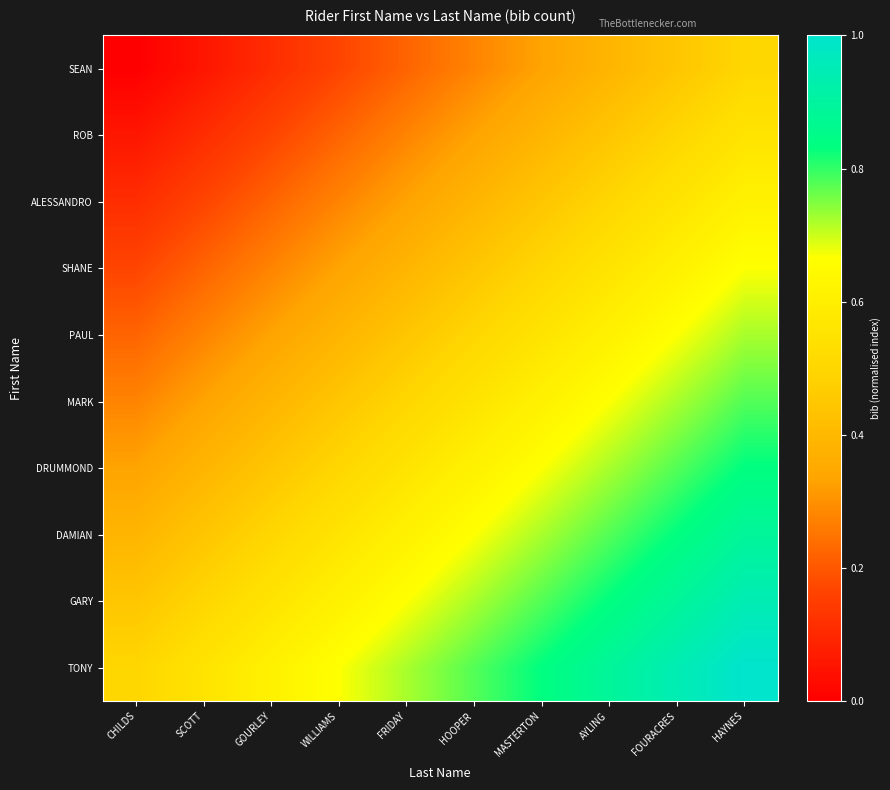

Reading right to left, what are all the values shown in this chart?

SEAN: HAYNES=0.5	FOURACRES=0.4	AYLING=0.4	MASTERTON=0.3	HOOPER=0.3	FRIDAY=0.2	WILLIAMS=0.2	GOURLEY=0.1	SCOTT=0.1	CHILDS=0.0
ROB: HAYNES=0.6	FOURACRES=0.5	AYLING=0.4	MASTERTON=0.4	HOOPER=0.3	FRIDAY=0.3	WILLIAMS=0.2	GOURLEY=0.2	SCOTT=0.1	CHILDS=0.1
ALESSANDRO: HAYNES=0.6	FOURACRES=0.6	AYLING=0.5	MASTERTON=0.4	HOOPER=0.4	FRIDAY=0.3	WILLIAMS=0.3	GOURLEY=0.2	SCOTT=0.2	CHILDS=0.1
SHANE: HAYNES=0.7	FOURACRES=0.6	AYLING=0.6	MASTERTON=0.5	HOOPER=0.4	FRIDAY=0.4	WILLIAMS=0.3	GOURLEY=0.3	SCOTT=0.2	CHILDS=0.2
PAUL: HAYNES=0.7	FOURACRES=0.7	AYLING=0.6	MASTERTON=0.6	HOOPER=0.5	FRIDAY=0.4	WILLIAMS=0.4	GOURLEY=0.3	SCOTT=0.3	CHILDS=0.2
MARK: HAYNES=0.8	FOURACRES=0.7	AYLING=0.7	MASTERTON=0.6	HOOPER=0.6	FRIDAY=0.5	WILLIAMS=0.4	GOURLEY=0.4	SCOTT=0.3	CHILDS=0.3
DRUMMOND: HAYNES=0.8	FOURACRES=0.8	AYLING=0.7	MASTERTON=0.7	HOOPER=0.6	FRIDAY=0.6	WILLIAMS=0.5	GOURLEY=0.4	SCOTT=0.4	CHILDS=0.3
DAMIAN: HAYNES=0.9	FOURACRES=0.8	AYLING=0.8	MASTERTON=0.7	HOOPER=0.7	FRIDAY=0.6	WILLIAMS=0.6	GOURLEY=0.5	SCOTT=0.4	CHILDS=0.4
GARY: HAYNES=0.9	FOURACRES=0.9	AYLING=0.8	MASTERTON=0.8	HOOPER=0.7	FRIDAY=0.7	WILLIAMS=0.6	GOURLEY=0.6	SCOTT=0.5	CHILDS=0.4
TONY: HAYNES=1.0	FOURACRES=0.9	AYLING=0.9	MASTERTON=0.8	HOOPER=0.8	FRIDAY=0.7	WILLIAMS=0.7	GOURLEY=0.6	SCOTT=0.6	CHILDS=0.5